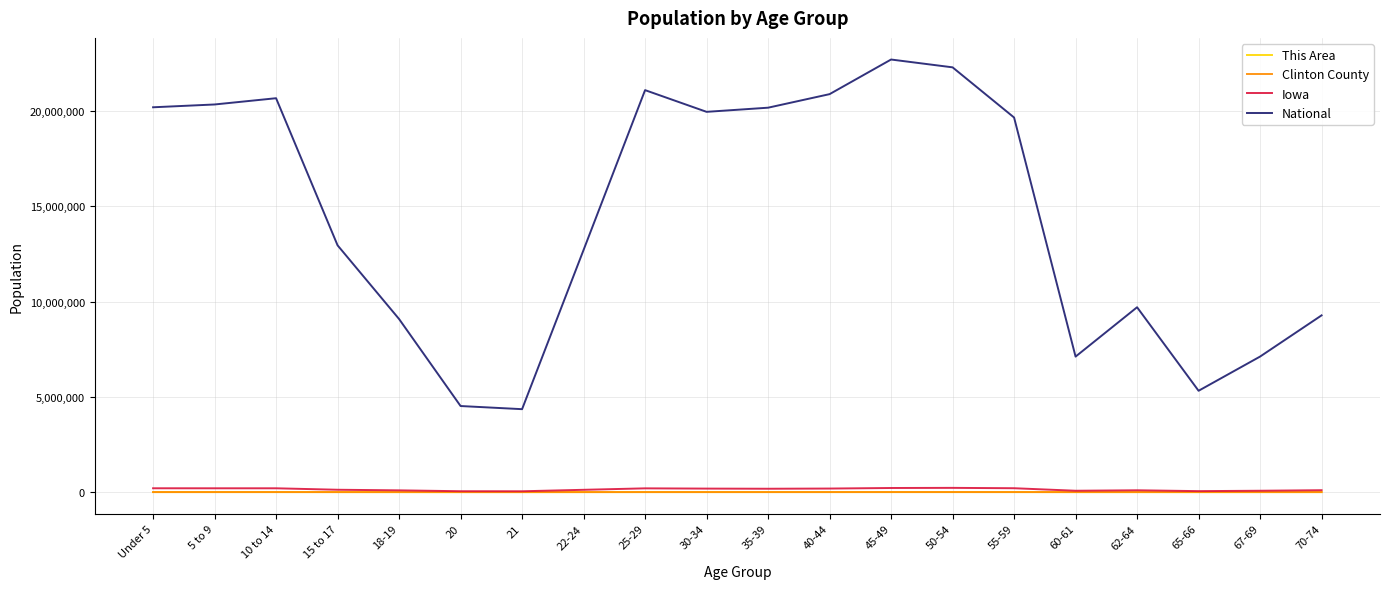

Which series has the largest total across all categories?

National